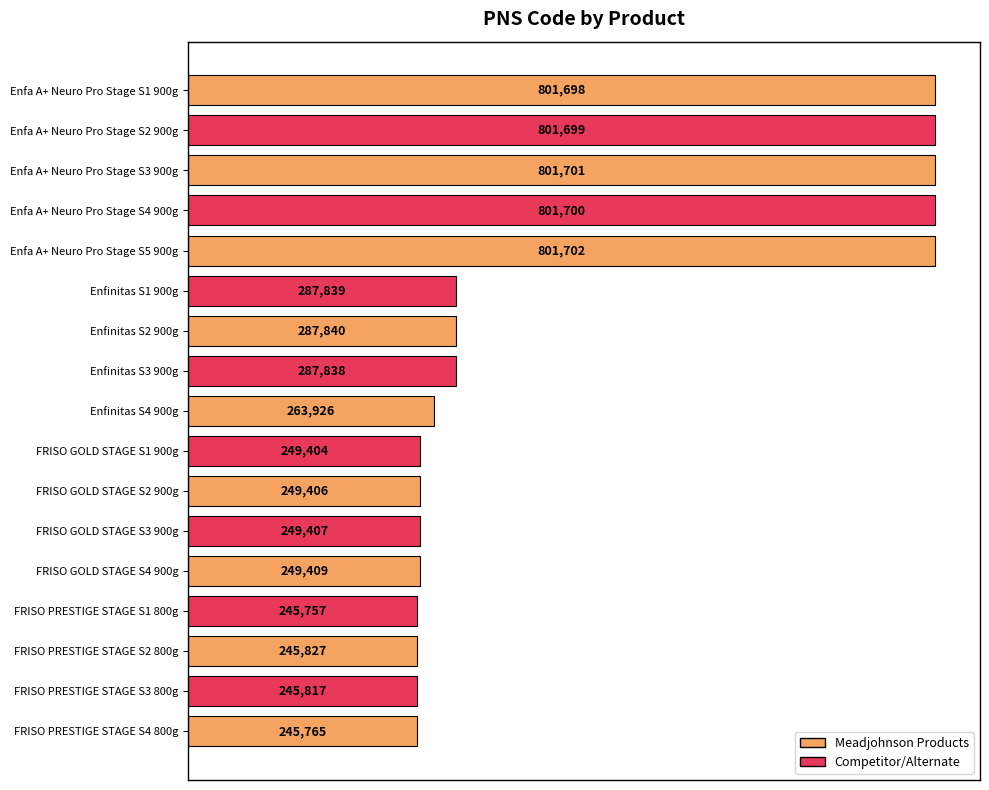

How many data points are less than 263926?

8